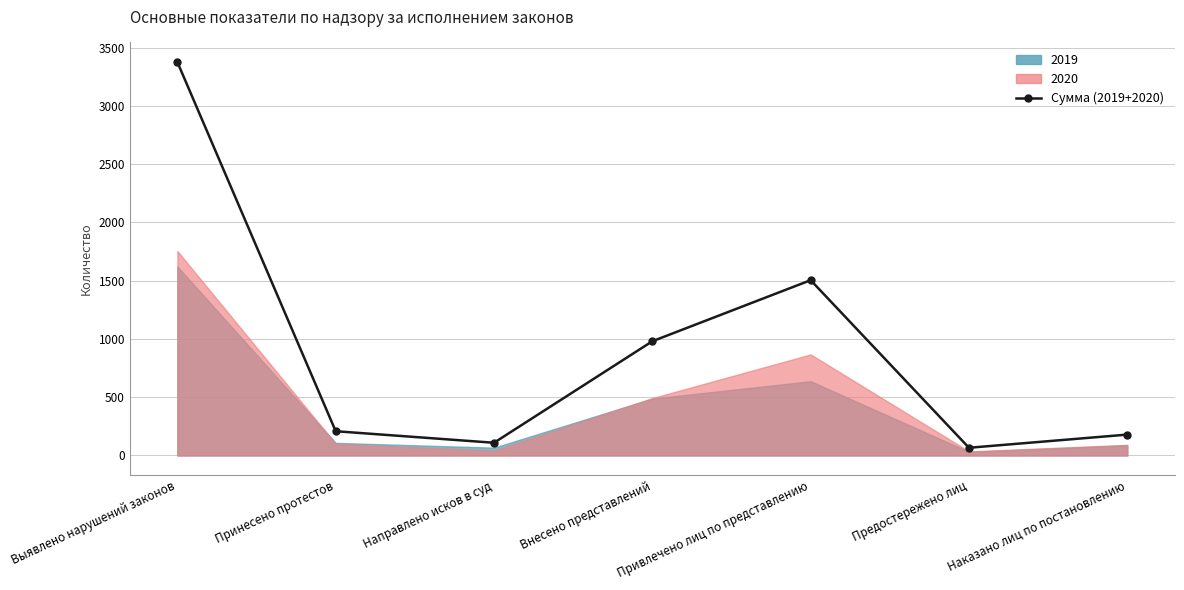

How many lines are shown in the chart?

1